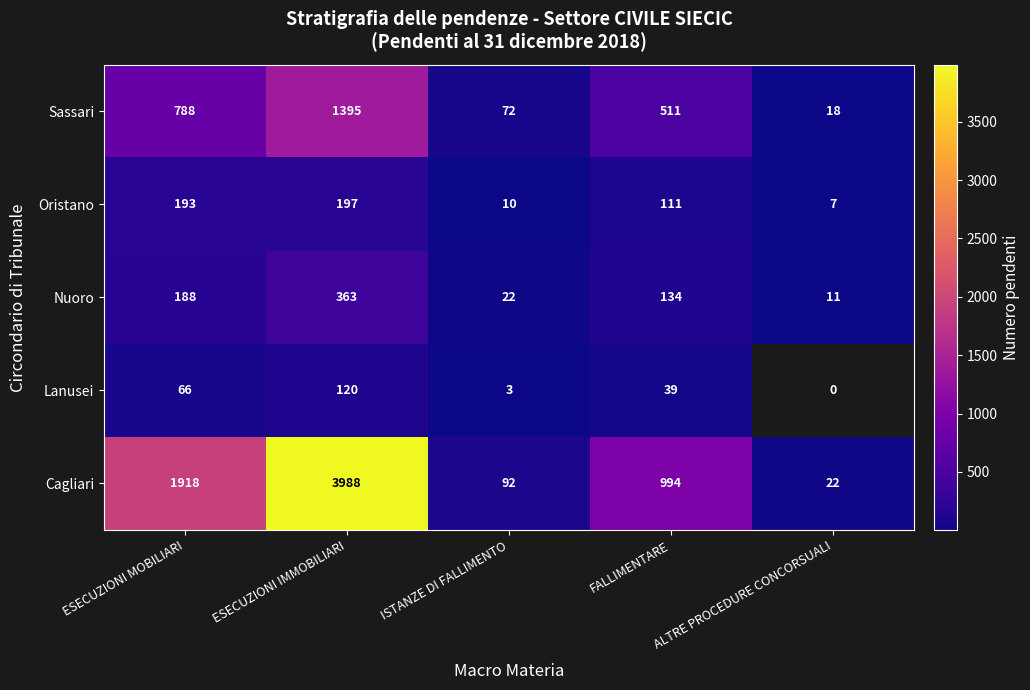

At which label does Nuoro reach its peak?

ESECUZIONI IMMOBILIARI